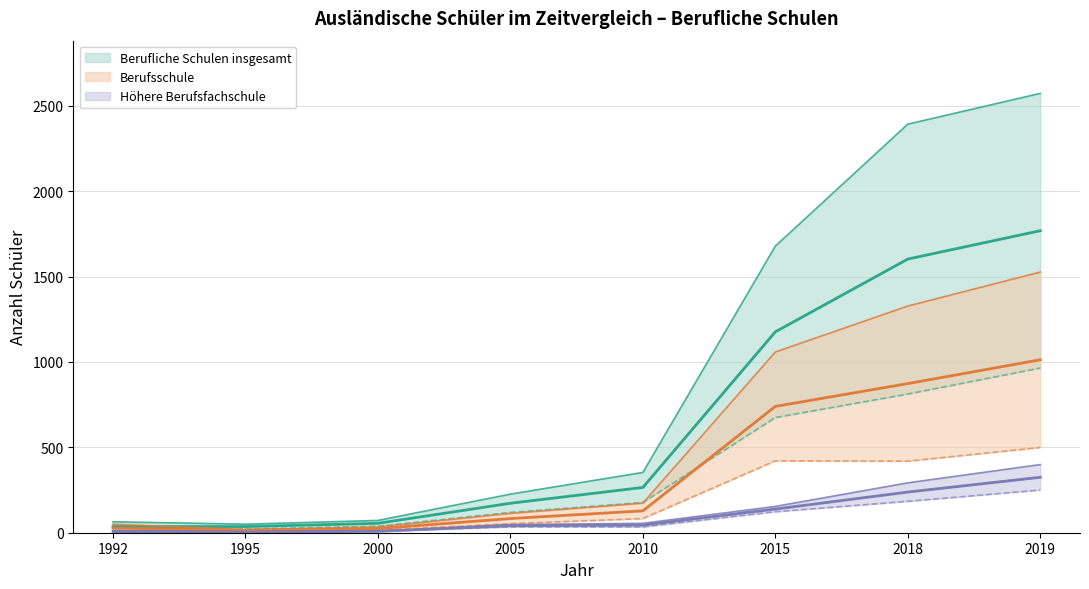

Is it true that Berufsschule (w) equals 7 at 2000?

False